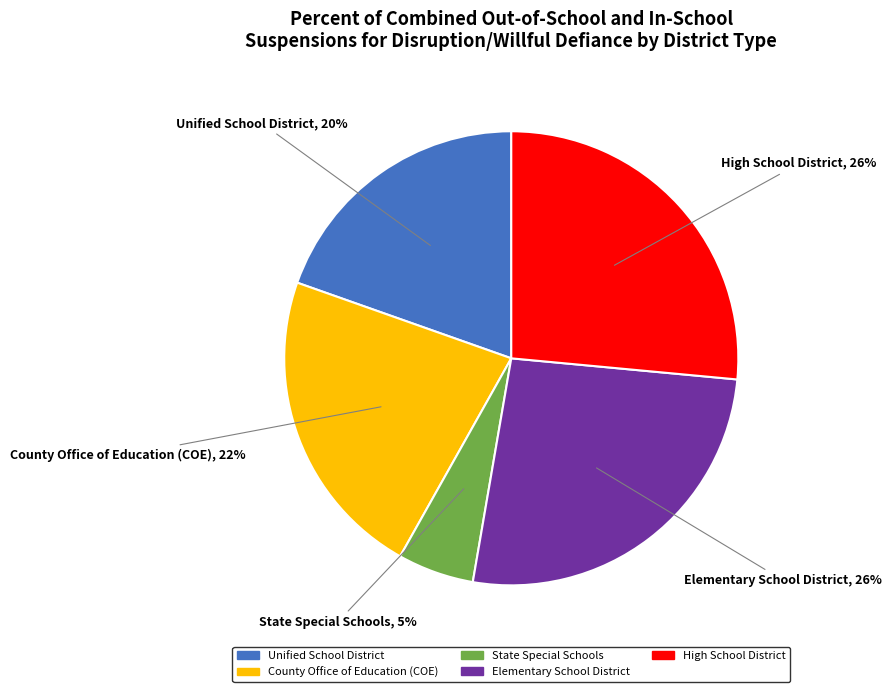

Does any single category account for the majority?

No